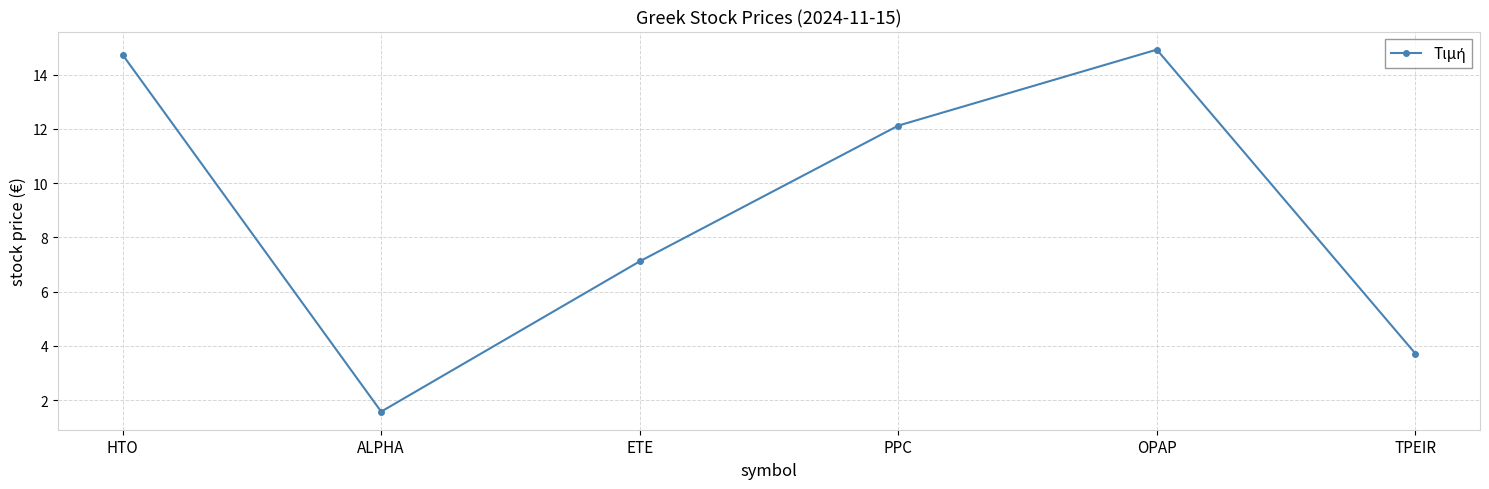

True or false: the data shows 14.9 at OPAP.

True